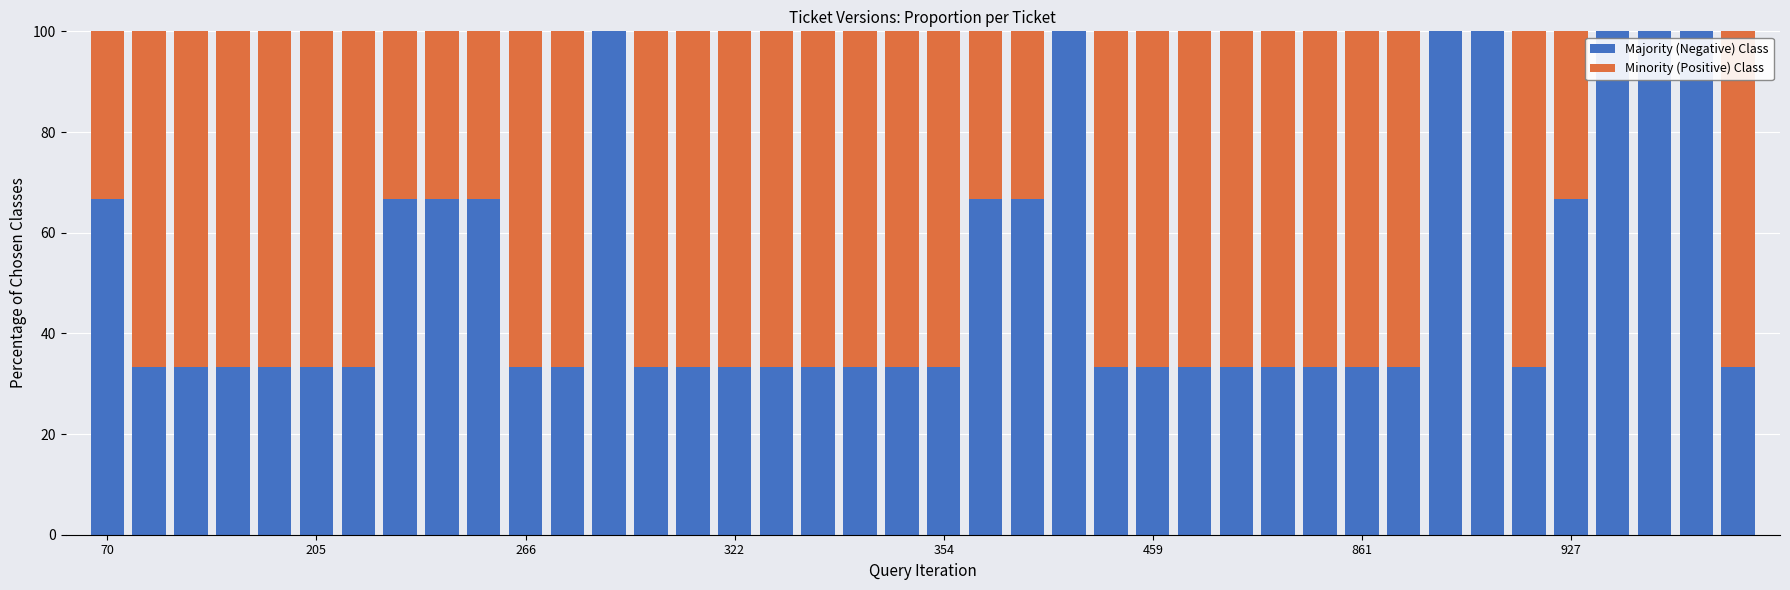

Rank the series by their maximum value, from lowest to highest.

Minority (Positive) Class, Majority (Negative) Class